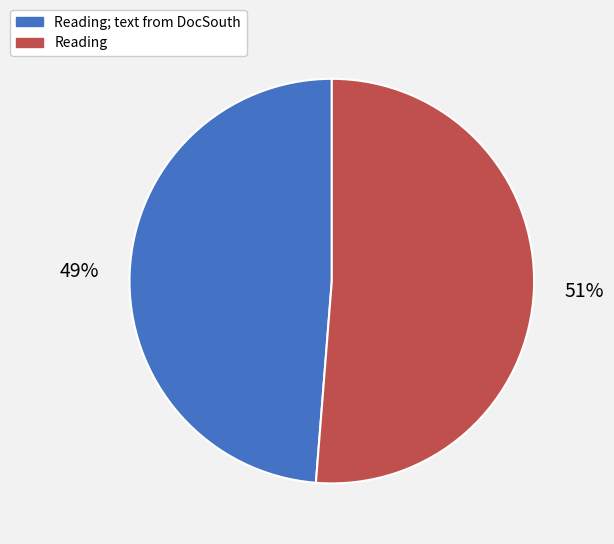

Is there a majority slice in this chart?

Yes